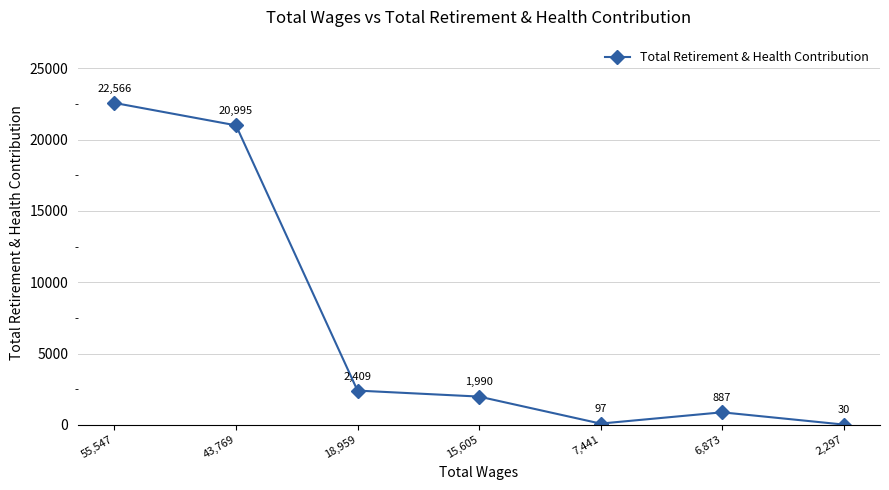

How many lines are shown in the chart?

1